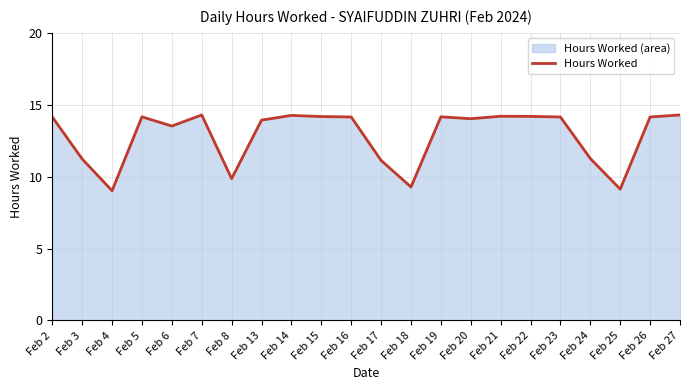

How many lines are shown in the chart?

1